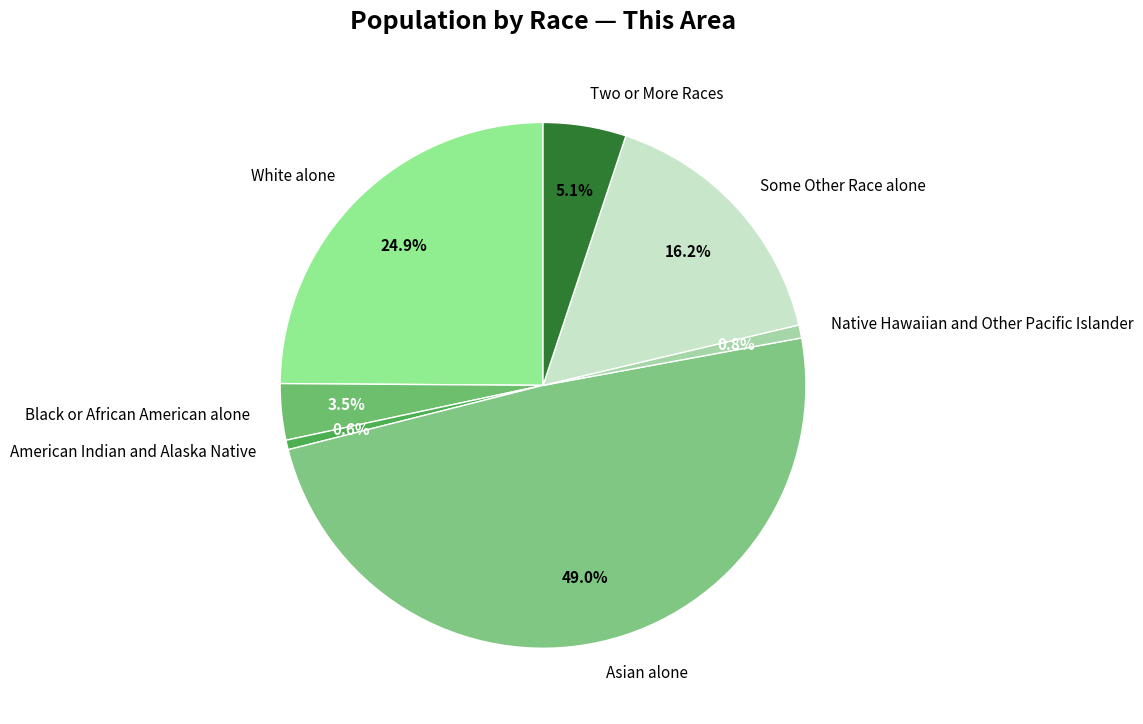

What percentage is the Native Hawaiian and Other Pacific Islander slice, to the nearest percent?

1%